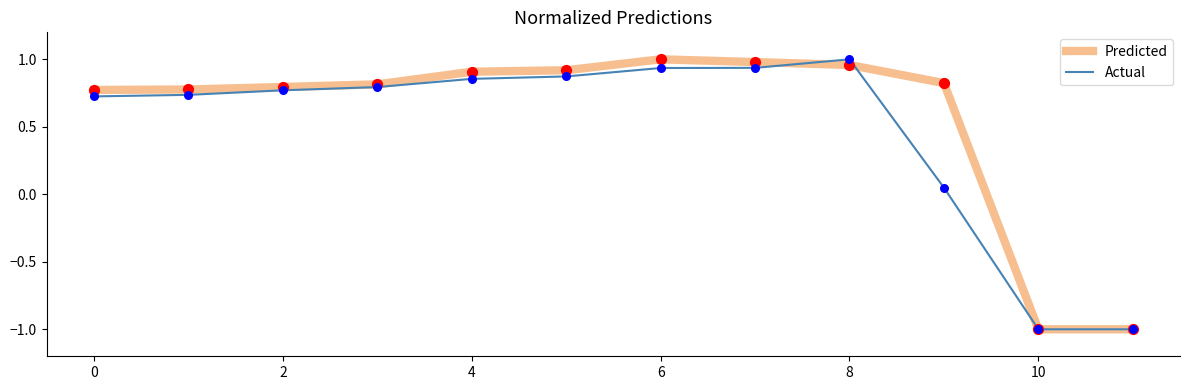

What is the lowest value of the Predicted series?

-1.0